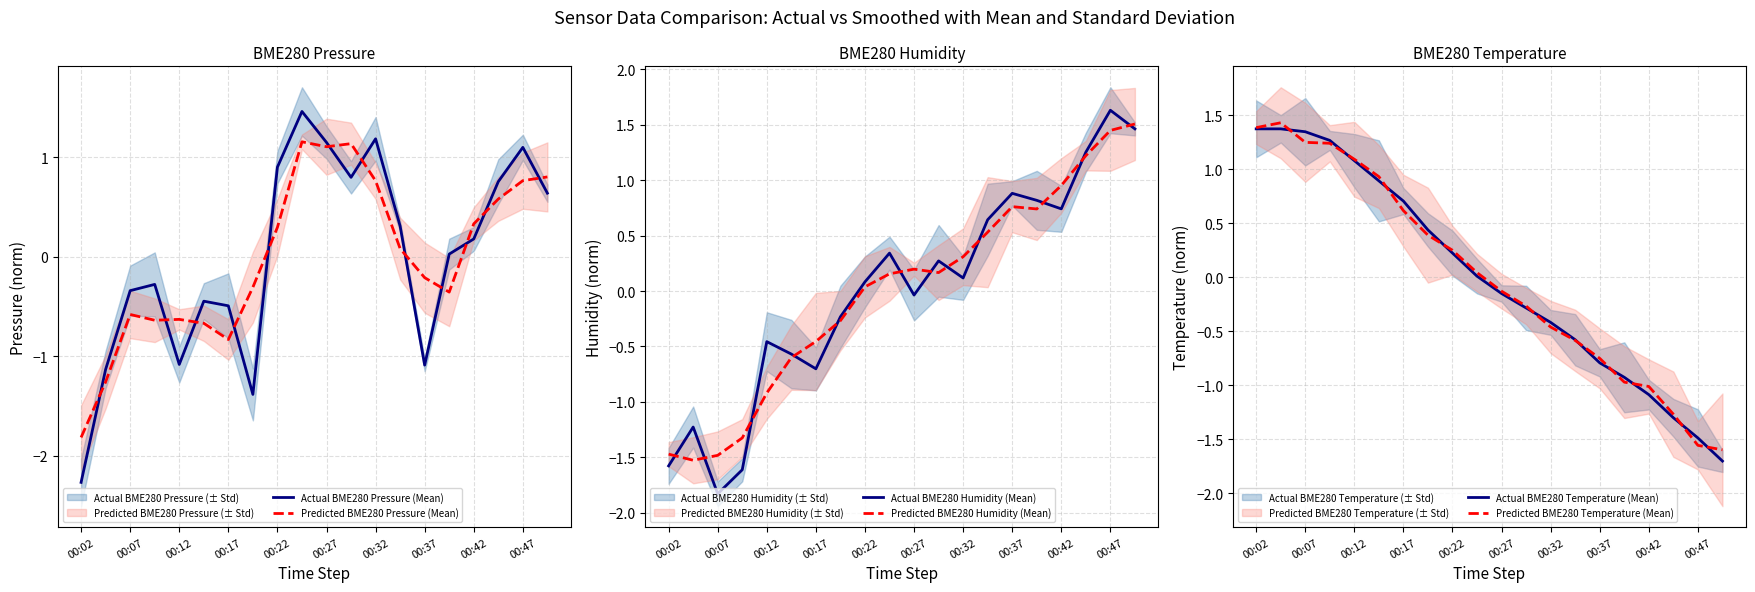

What is the highest value of the Actual BME280 Pressure (Mean) series?

1.5